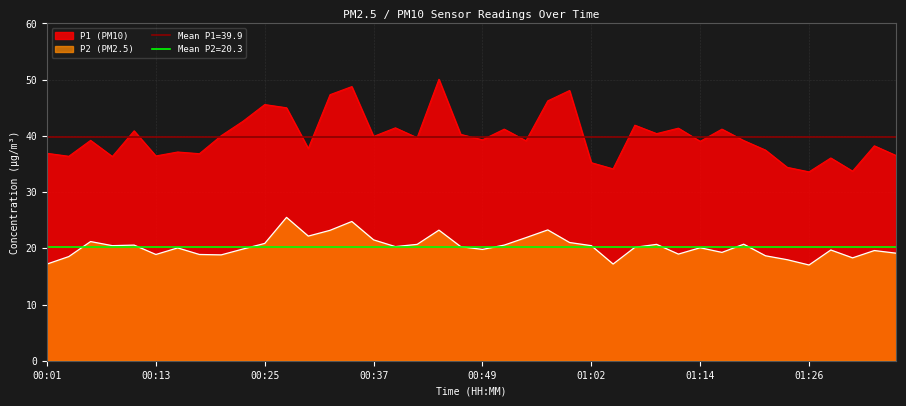

What is the value of the P2 point at the 36th from the left?

17.0